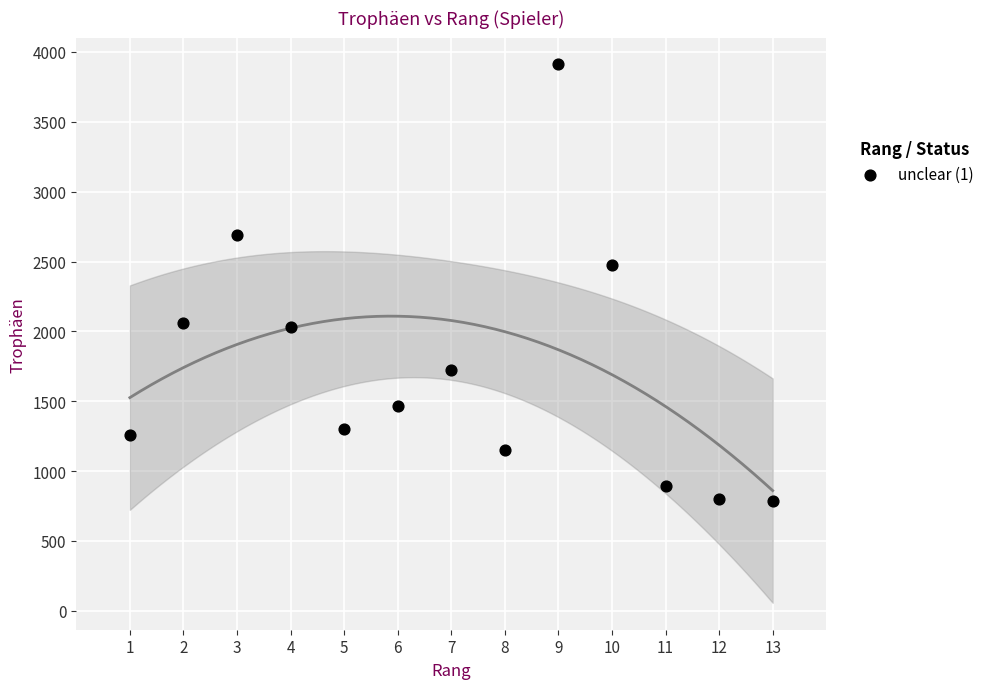

What is the range of X values (max minus min)?

12